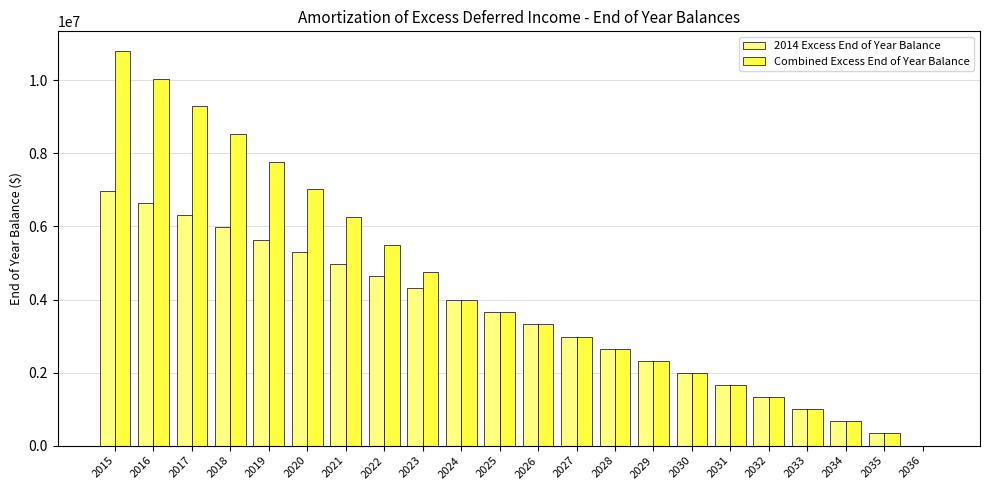

What is the maximum value for Combined Excess End of Year Balance?

10802637